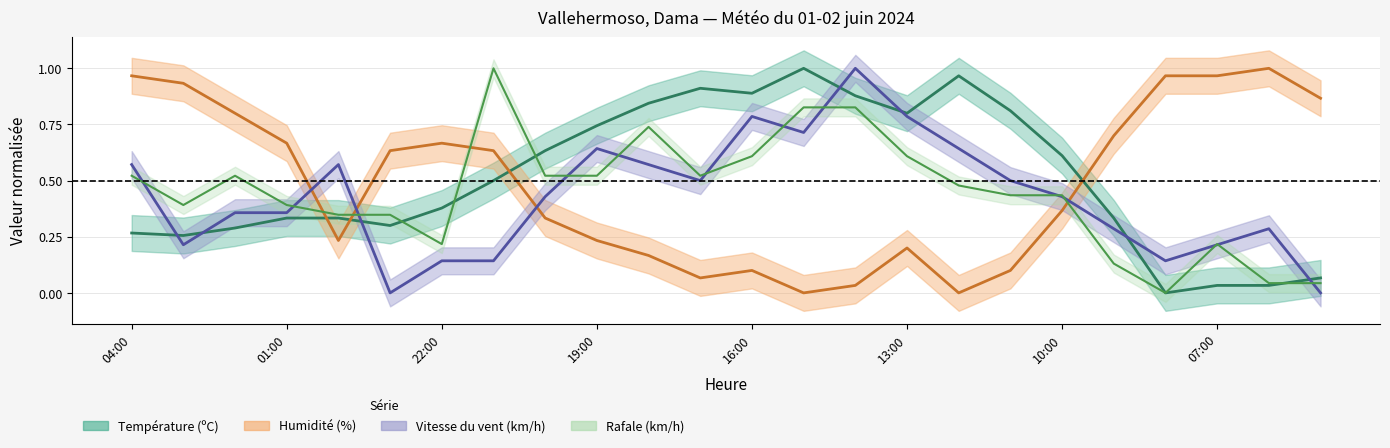

Does the chart have visible grid lines?

Yes